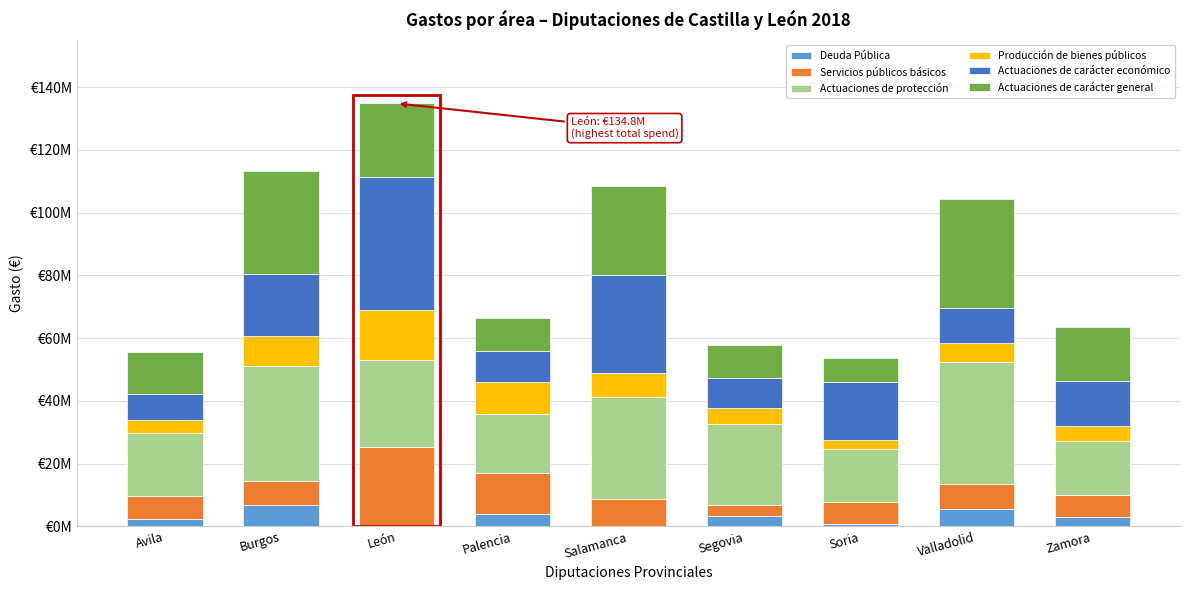

Are the bars grouped side by side (vs. stacked)?

No